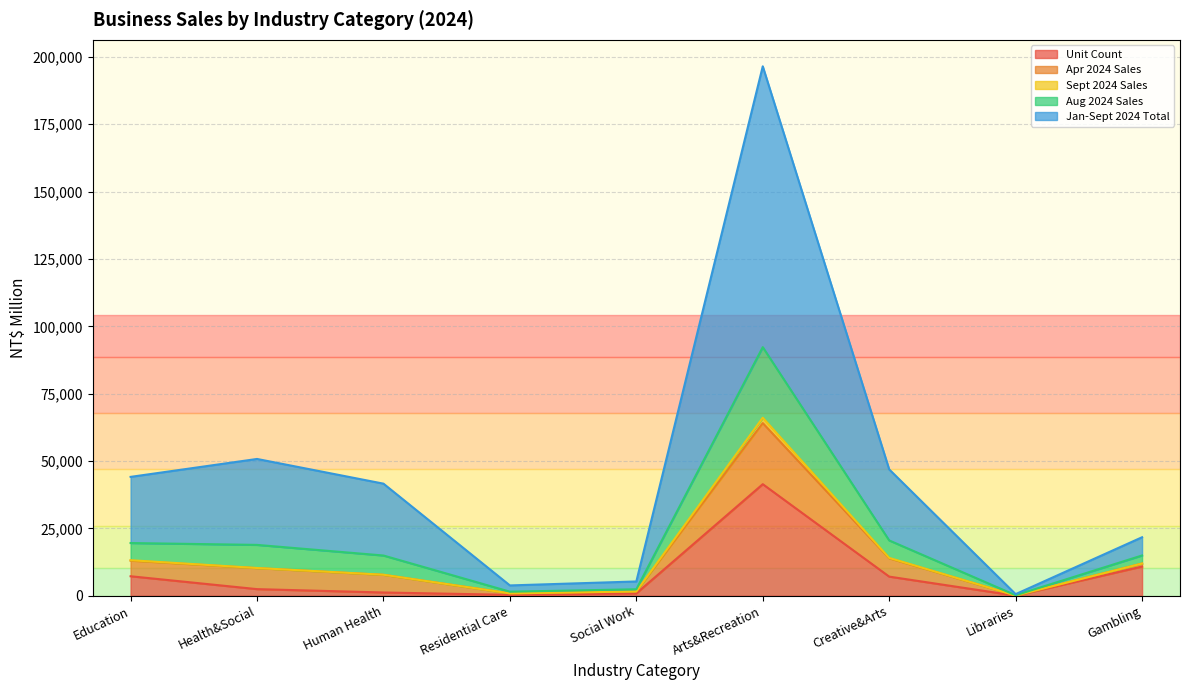

What is the label of the 1st point from the right?

Gambling